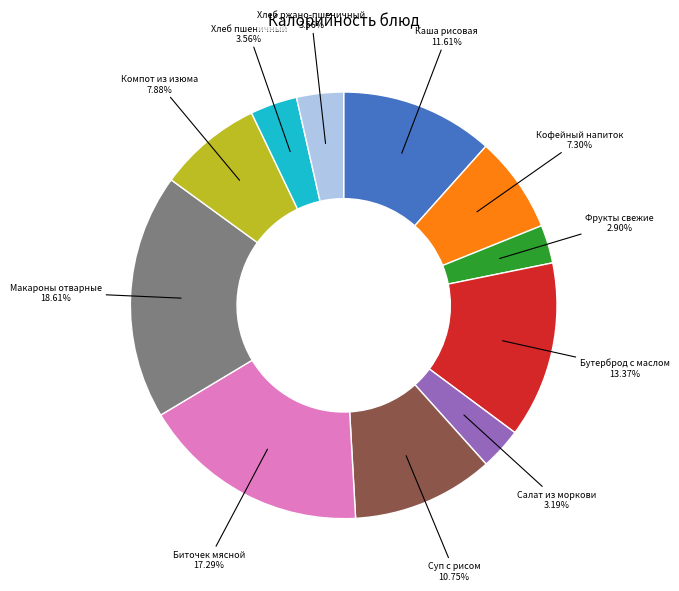

What portion of the pie excludes Хлеб ржано-пшеничный?

96.4%